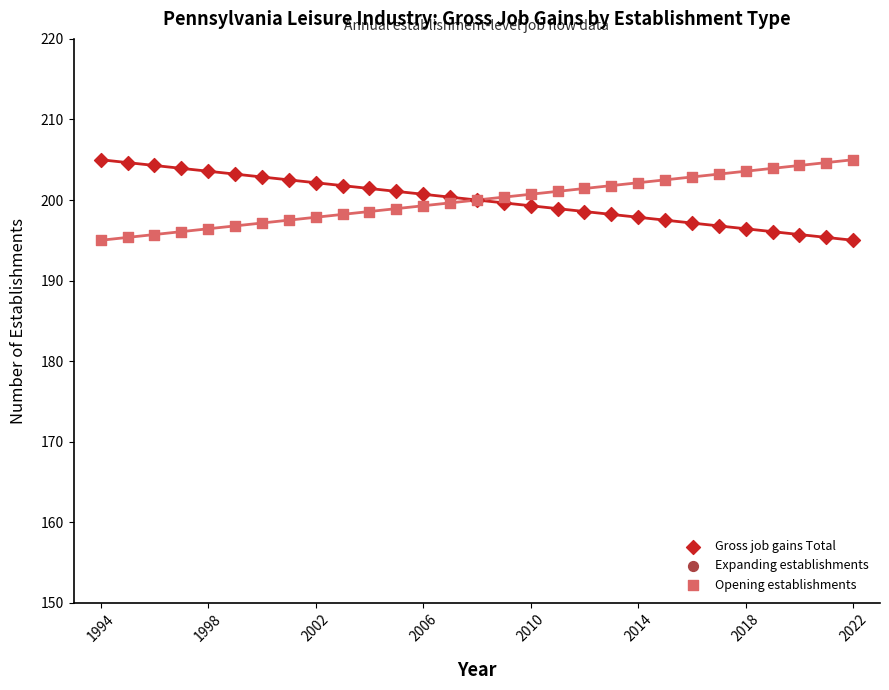

Is the value of Opening establishments at 25 greater than the value of Gross job gains Total at 1998?

No